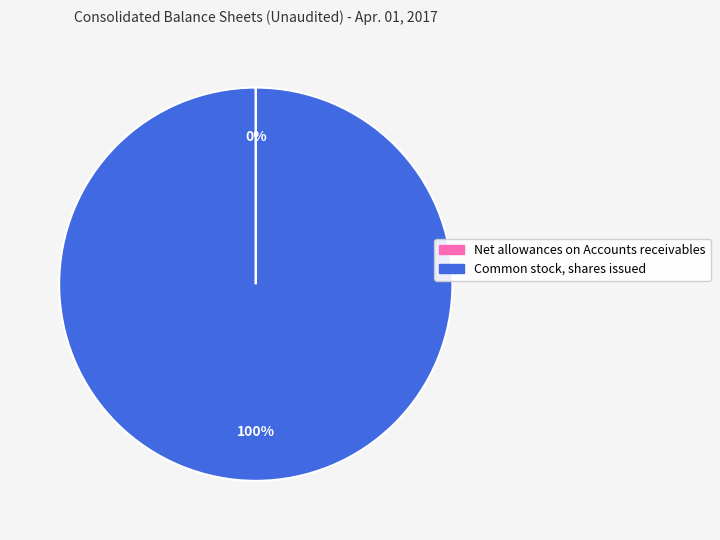

Is it true that Common stock, shares issued is 100% of the pie?

True